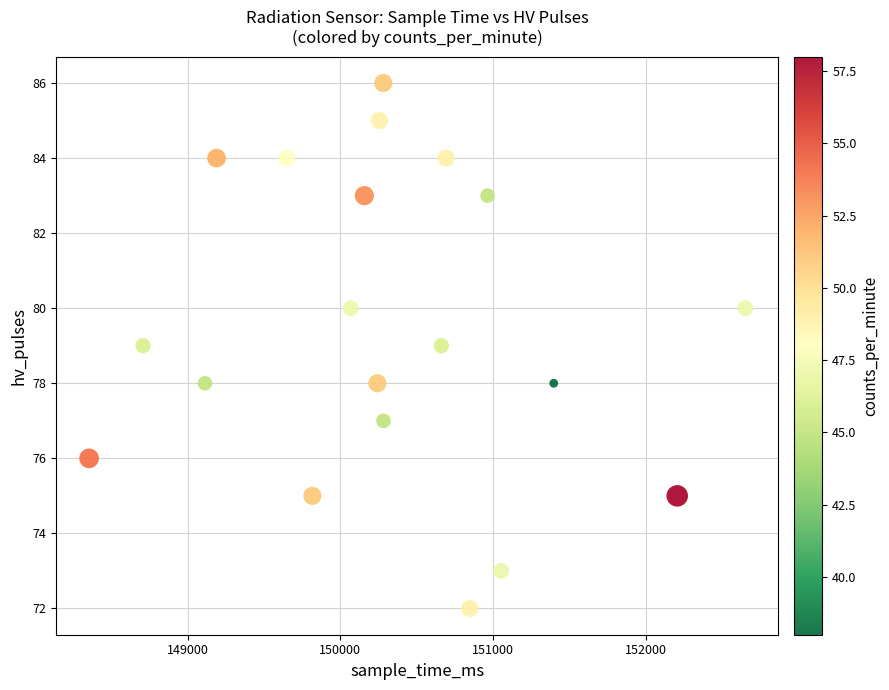

What is the range of X values (max minus min)?

4294